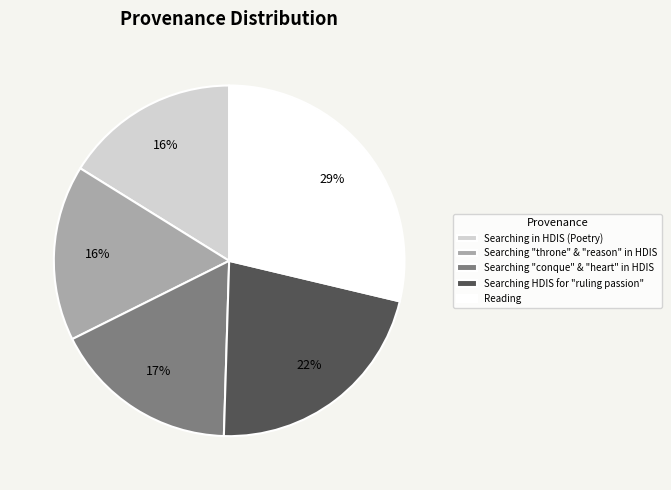

Does Searching in HDIS (Poetry) account for over 50% of the chart?

No